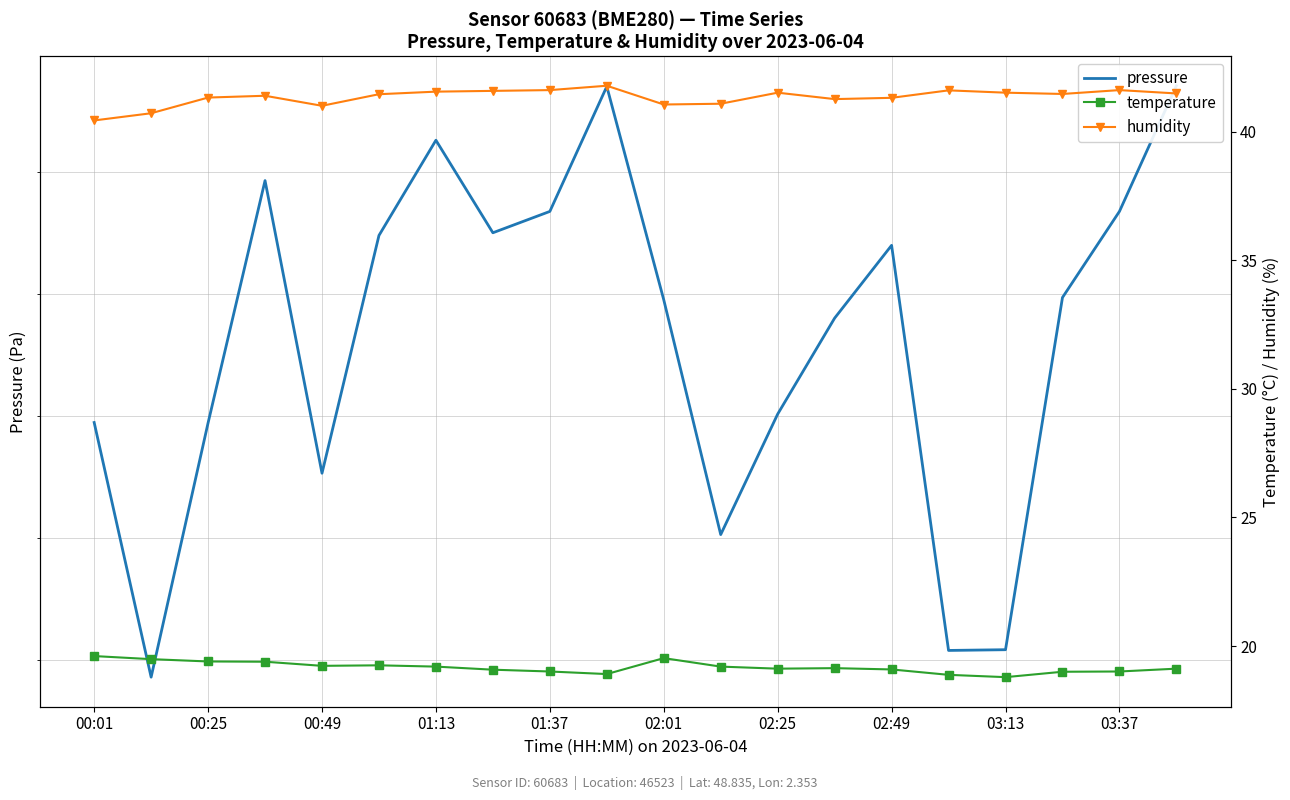

What is the approximate value of pressure at 00:25?

101209.4